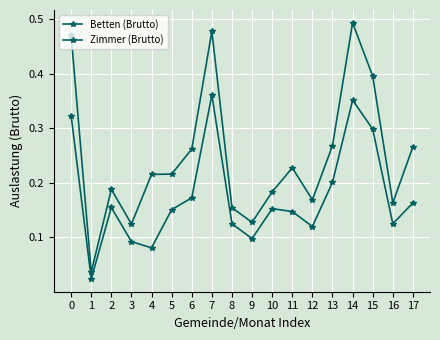

The value of Betten (Brutto) at 0 is 0.5. True or false?

False